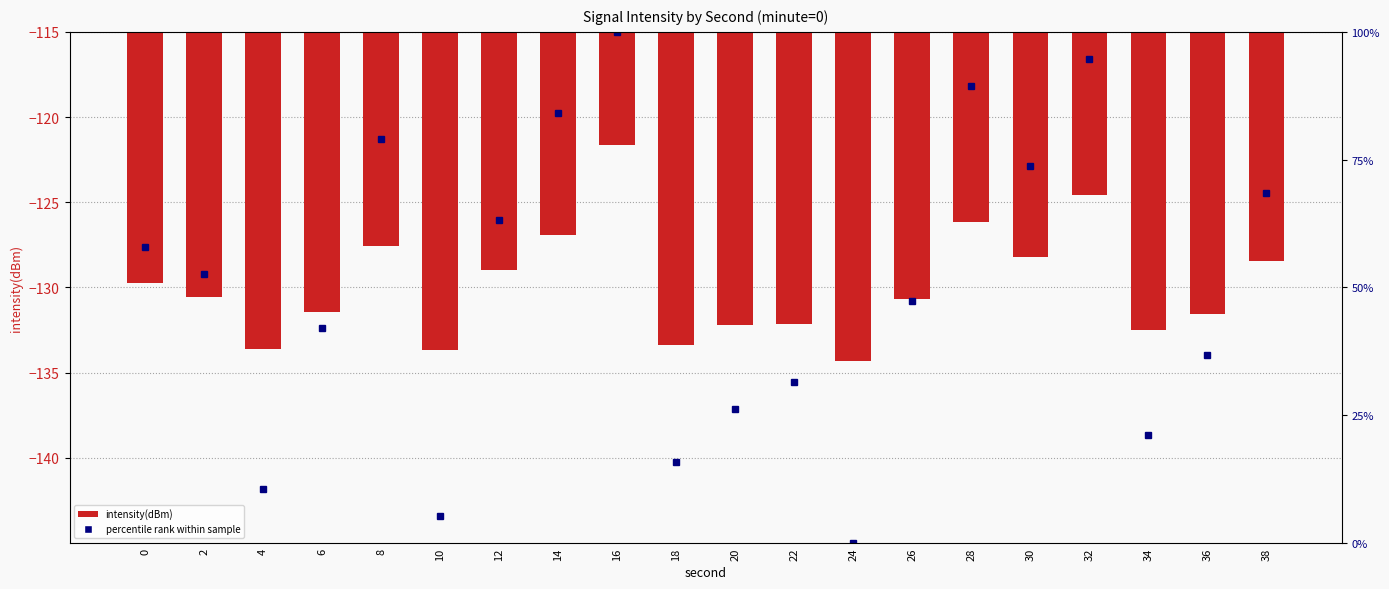

Where is intensity(dBm) nearest to the value -127?

14